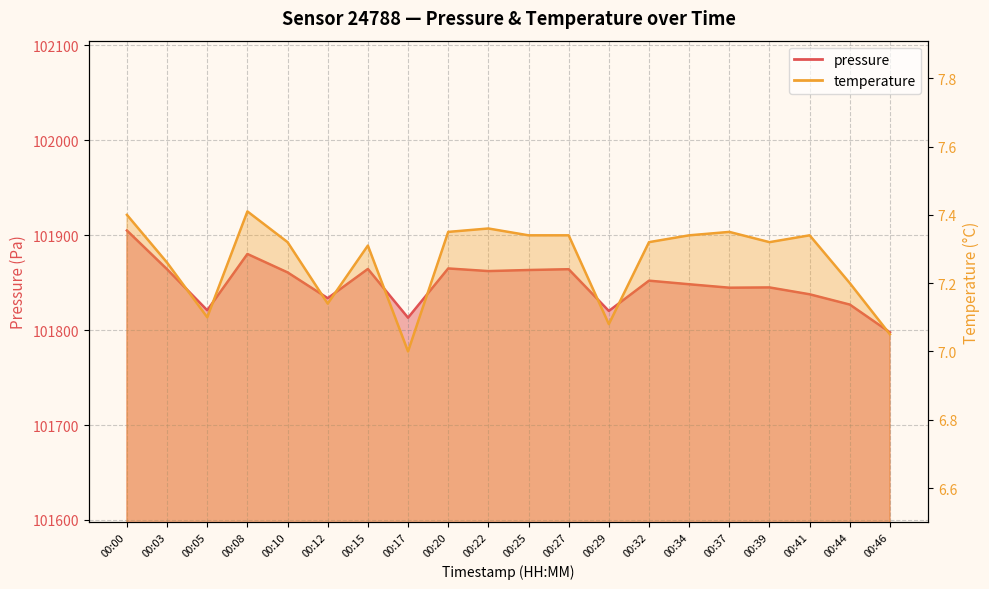

True or false: pressure and temperature intersect in this chart.

False